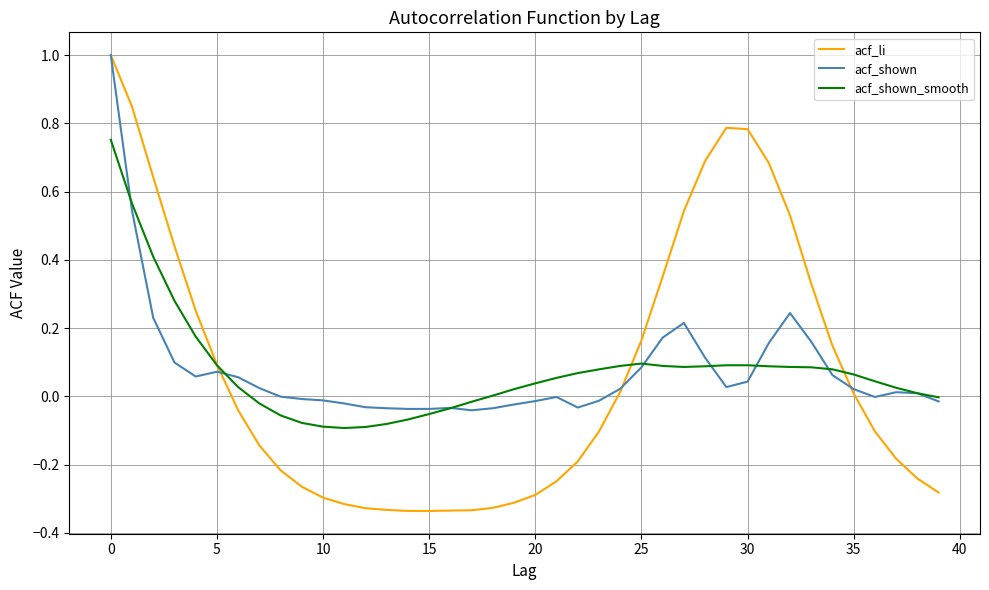

What is the highest value of the acf_li series?

1.0